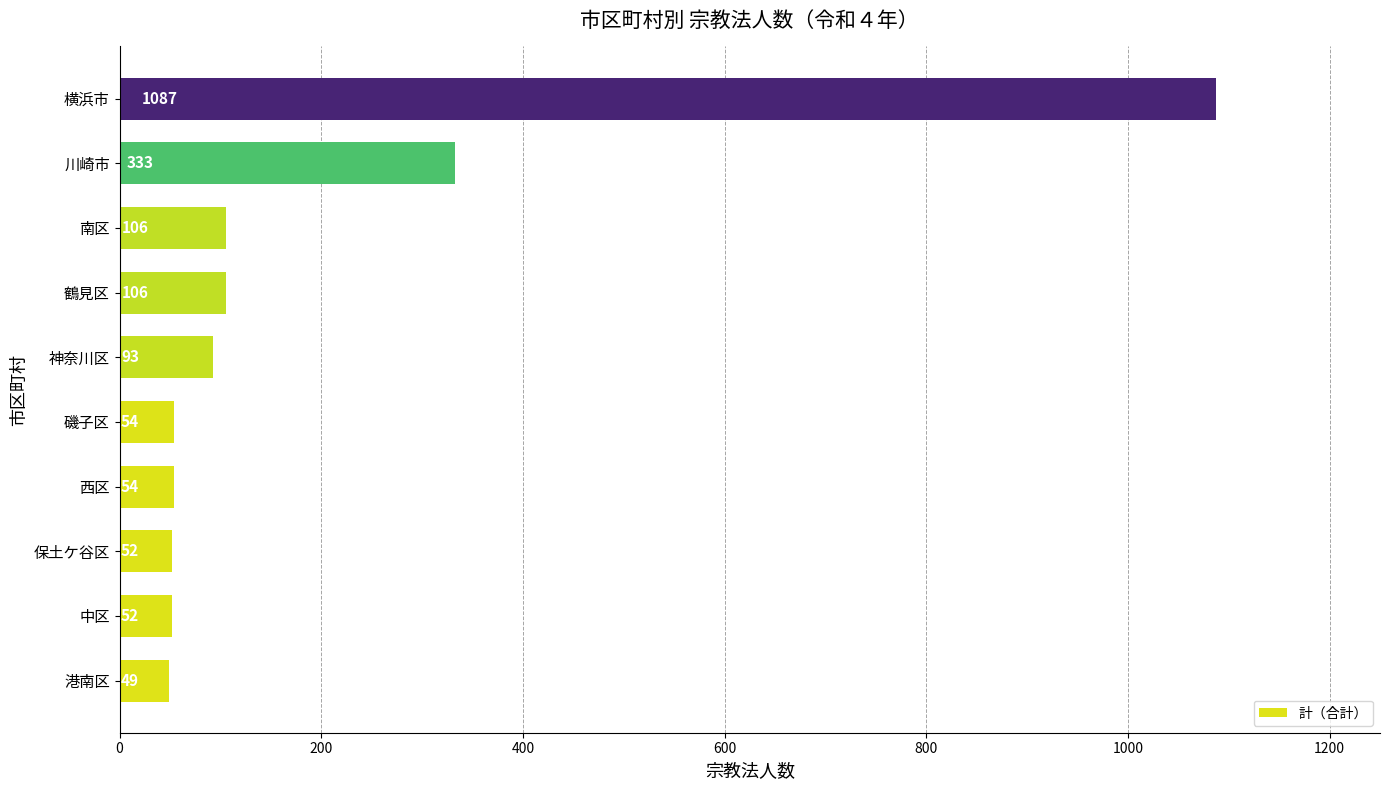

True or false: the data shows 54 at 磯子区.

True